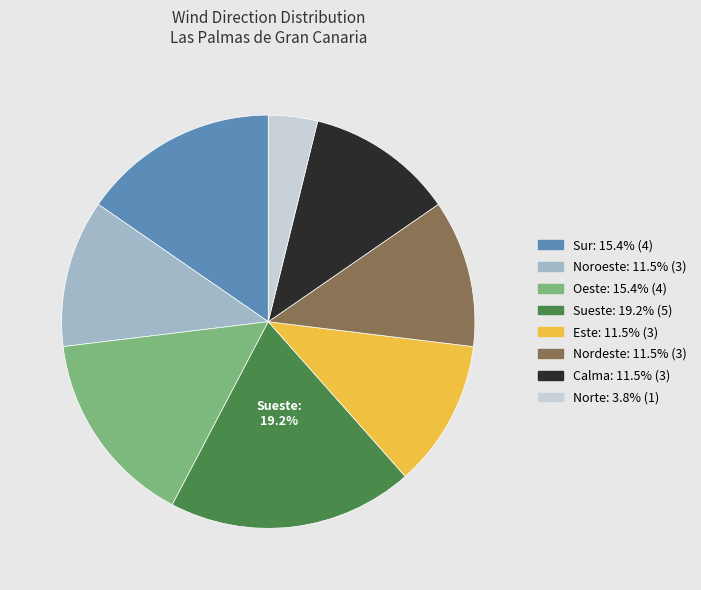

Is there a majority slice in this chart?

No